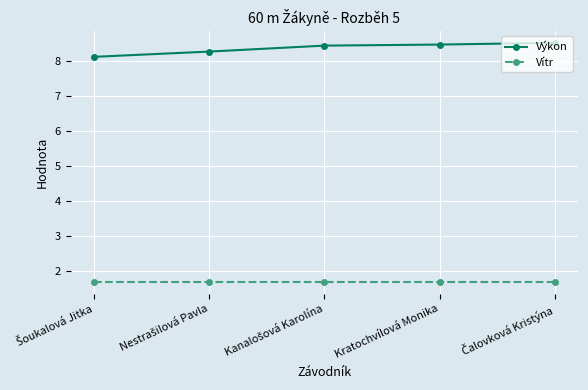

Which series has the widest spread of values?

Výkon